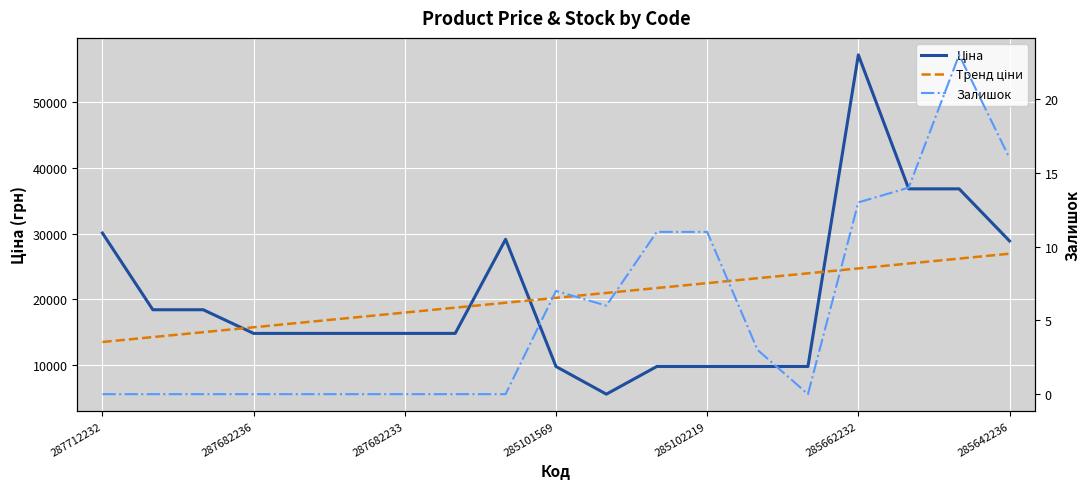

How many categories are shown in the chart?

19